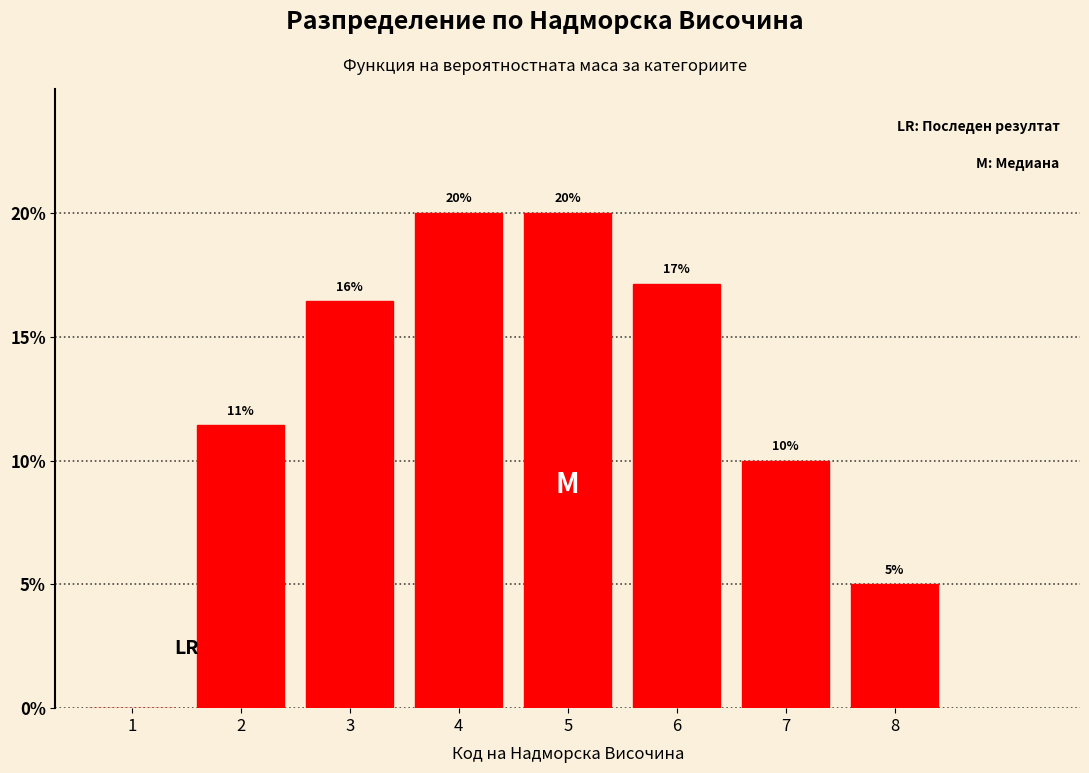

At which label does the data first exceed 16?

3